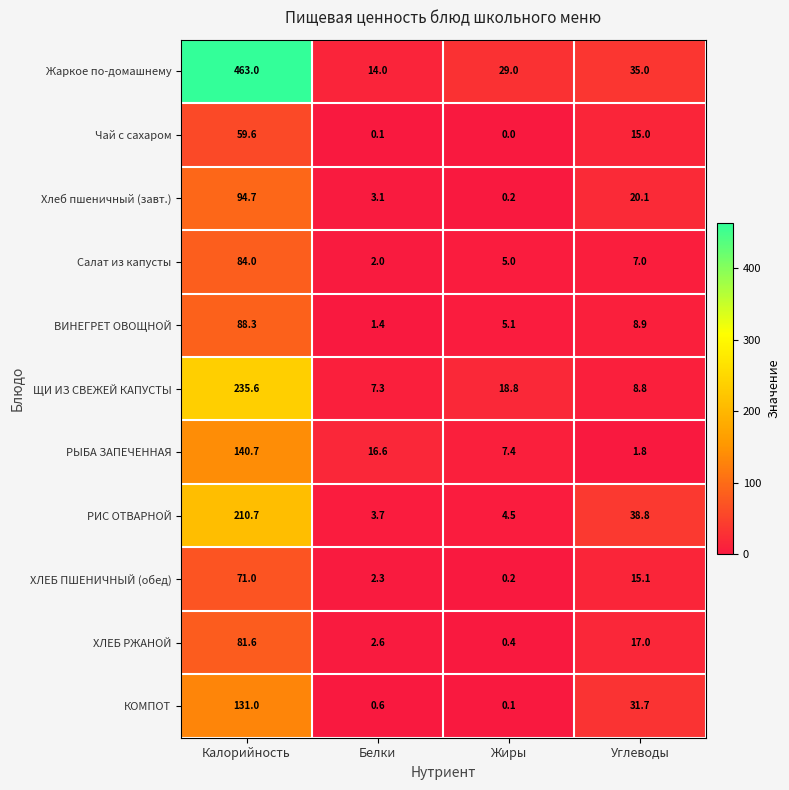

How many series are shown in this chart?

11